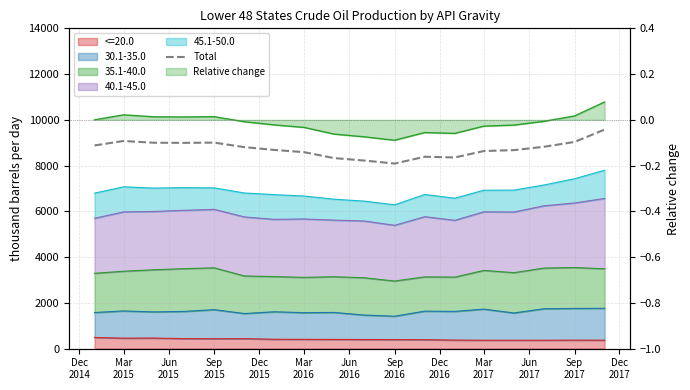

Read the value at Dec
2016, to the nearest 10.

8330